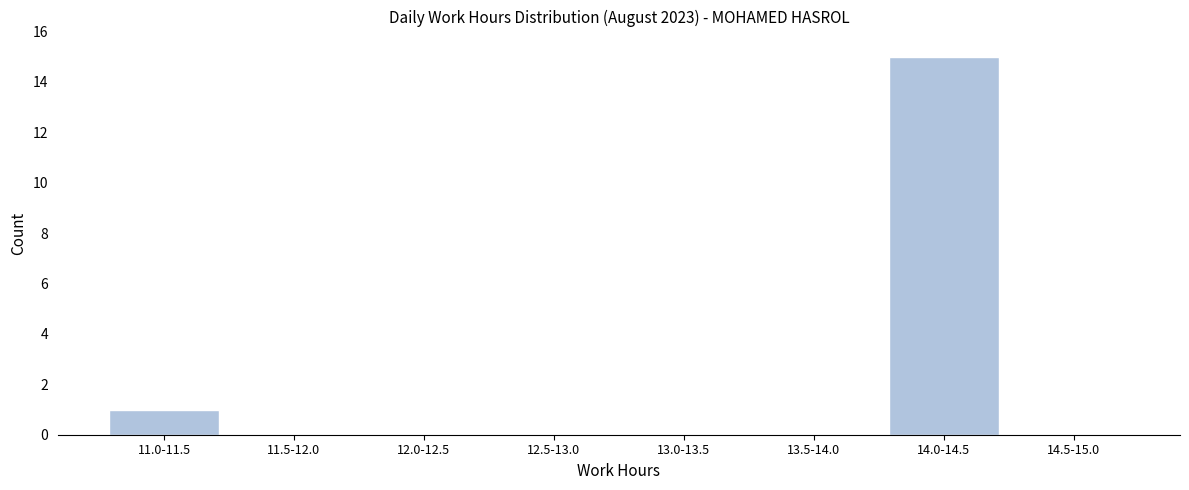

Reading left to right, transcribe all the data shown in this chart.

11.0-11.5=1	11.5-12.0=0	12.0-12.5=0	12.5-13.0=0	13.0-13.5=0	13.5-14.0=0	14.0-14.5=15	14.5-15.0=0